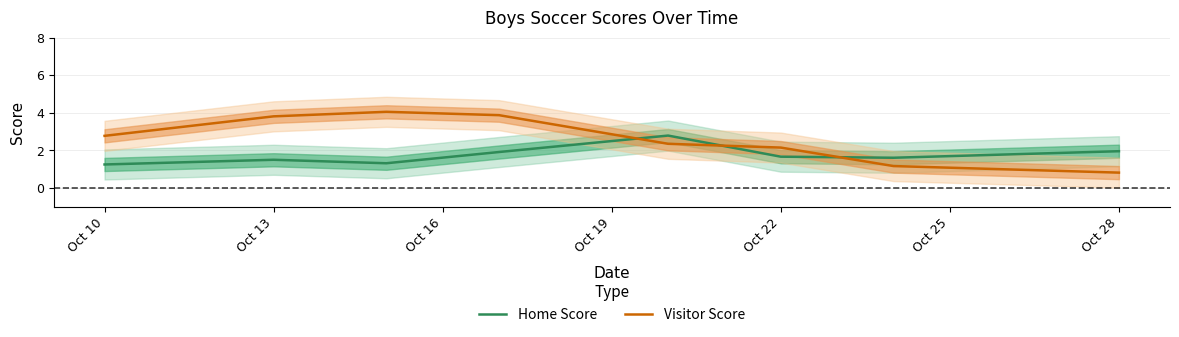

Is it true that Visitor Score equals 3.9 at Oct 10?

False